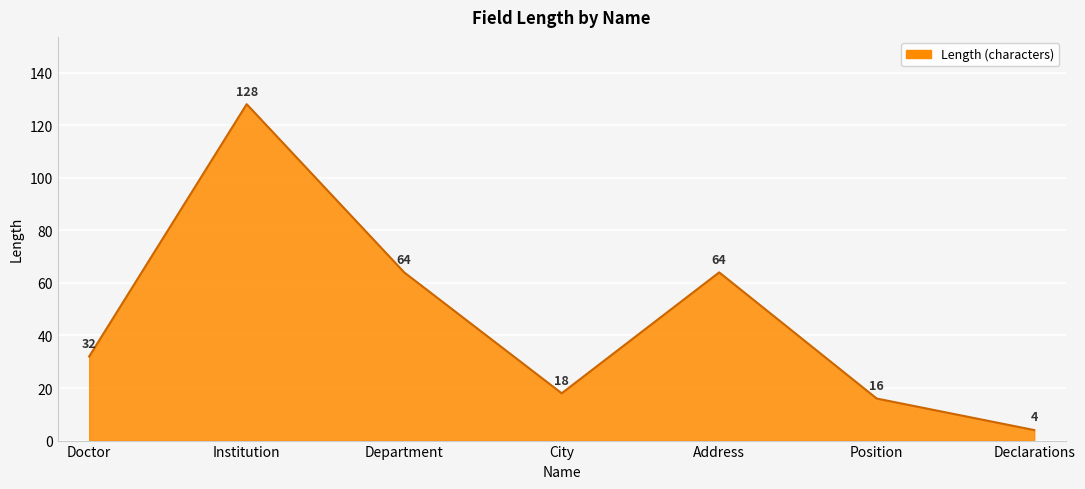

What is the approximate value at Address, to the nearest 50?

50